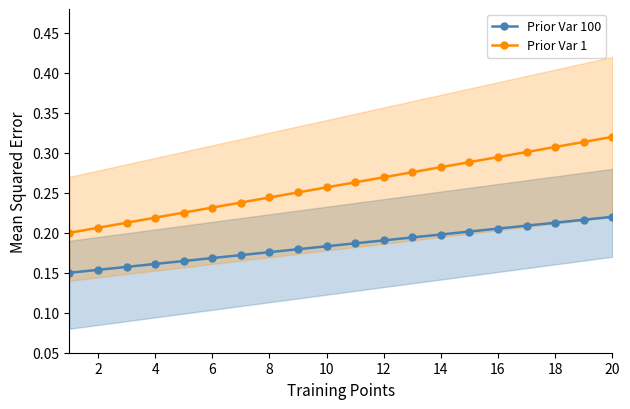

The Prior Var 100 series shows 0.1 at 20. True or false?

False